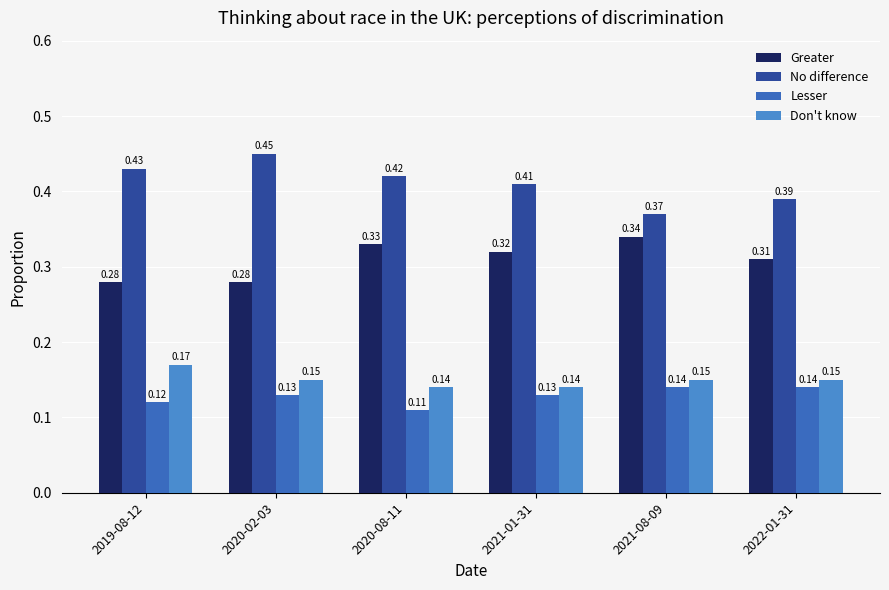

What is the sum of all No difference values?

2.5